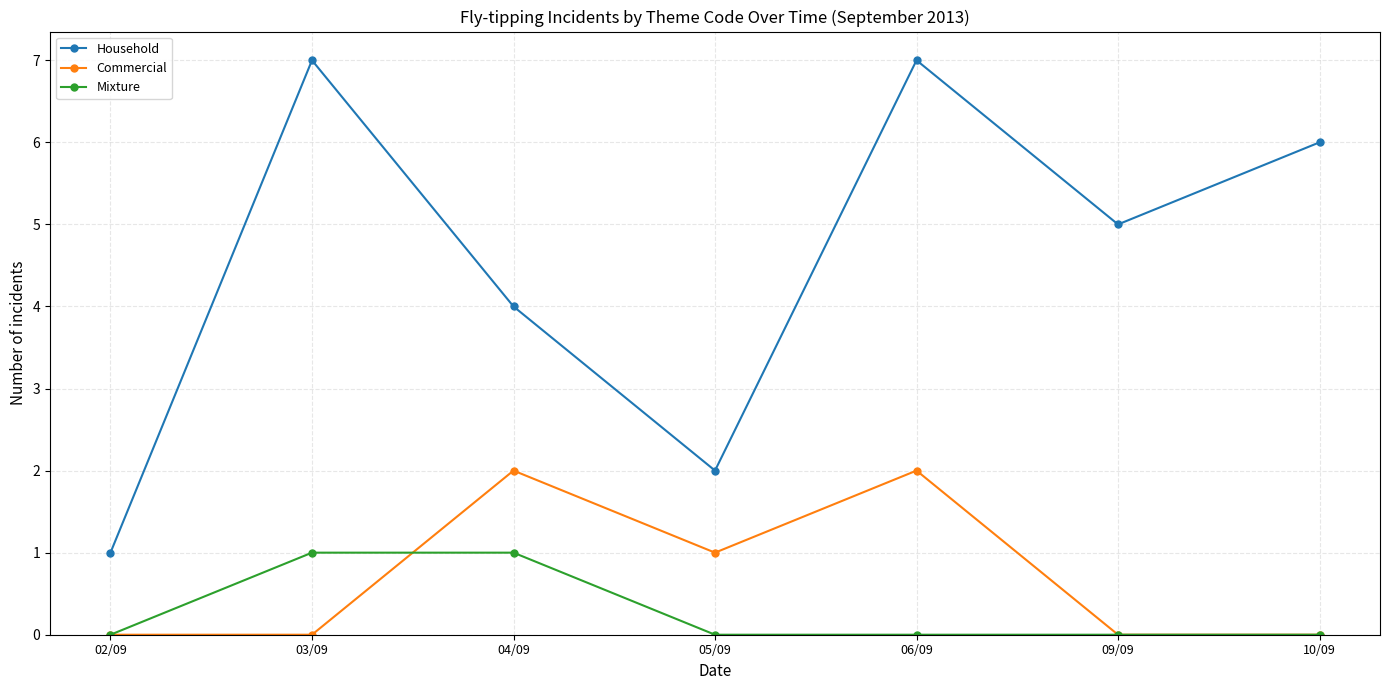

Rank the series by their maximum value, from lowest to highest.

Mixture, Commercial, Household